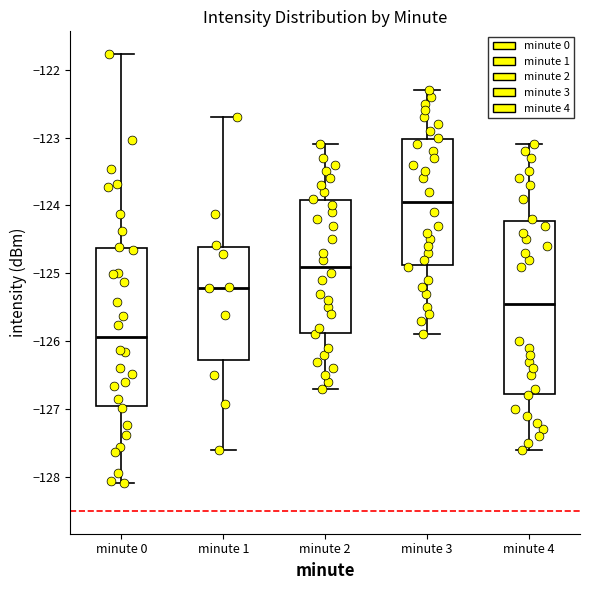

Where is the lower edge of the box for minute 2 on the y-axis? The values are not printed on the chart, so give them approximately, as read against the axis.

-125.9